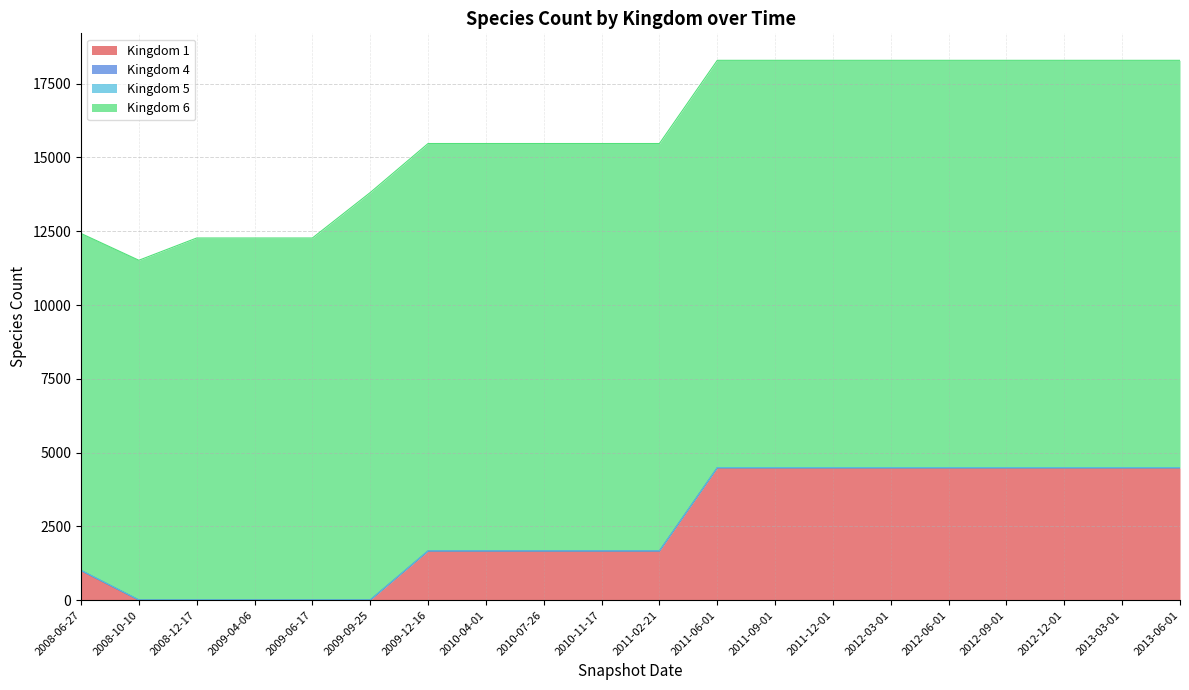

True or false: Kingdom 6 has more than 0 interior local peaks.

False